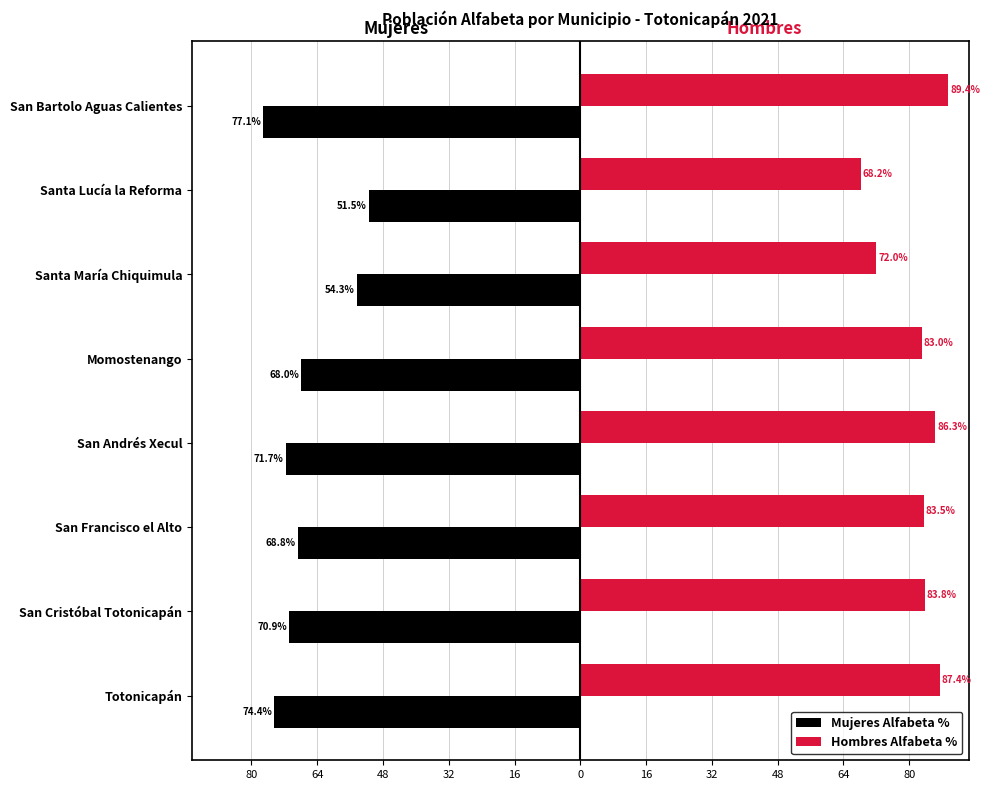

What are all the series names shown in the legend?

Mujeres Alfabeta %, Hombres Alfabeta %